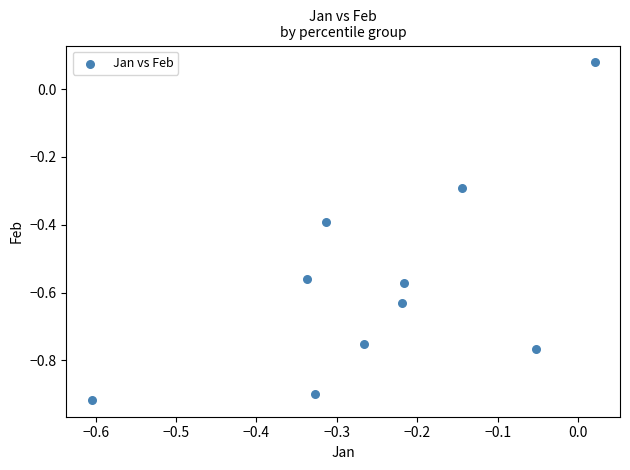

What is the range of X values (max minus min)?

0.6